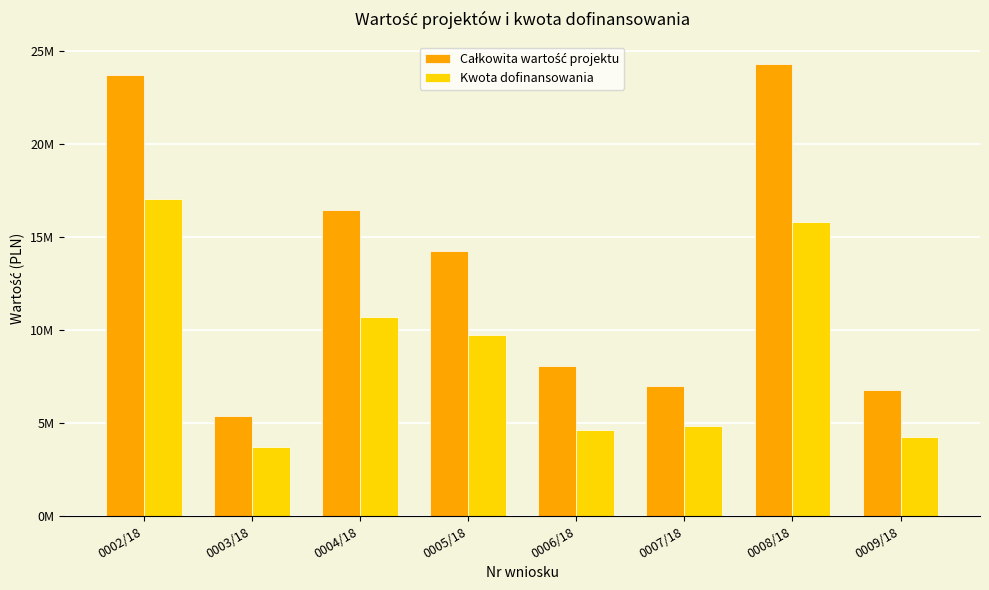

Reading right to left, list all the values displayed in this chart.

Całkowita wartość projektu: 0009/18=6783327.0	0008/18=24270774.0	0007/18=7001658.0	0006/18=8082208.8	0005/18=14243203.2	0004/18=16432120.4	0003/18=5346350.2	0002/18=23681680.1
Kwota dofinansowania: 0009/18=4228163.5	0008/18=15801576.6	0007/18=4846667.3	0006/18=4607513.6	0005/18=9705844.7	0004/18=10687558.0	0003/18=3694632.3	0002/18=17000000.0